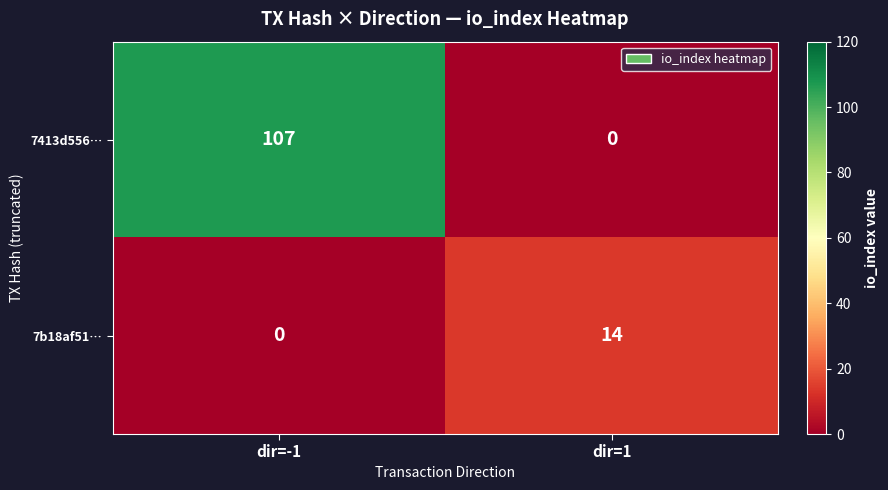

At which label is 7b18af51… closest to 7?

dir=-1